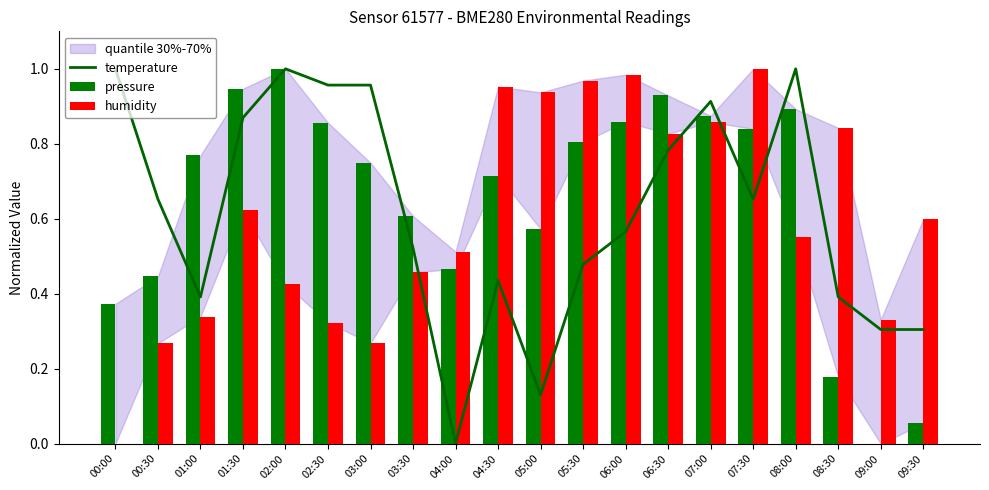

Which series has the largest total across all categories?

pressure